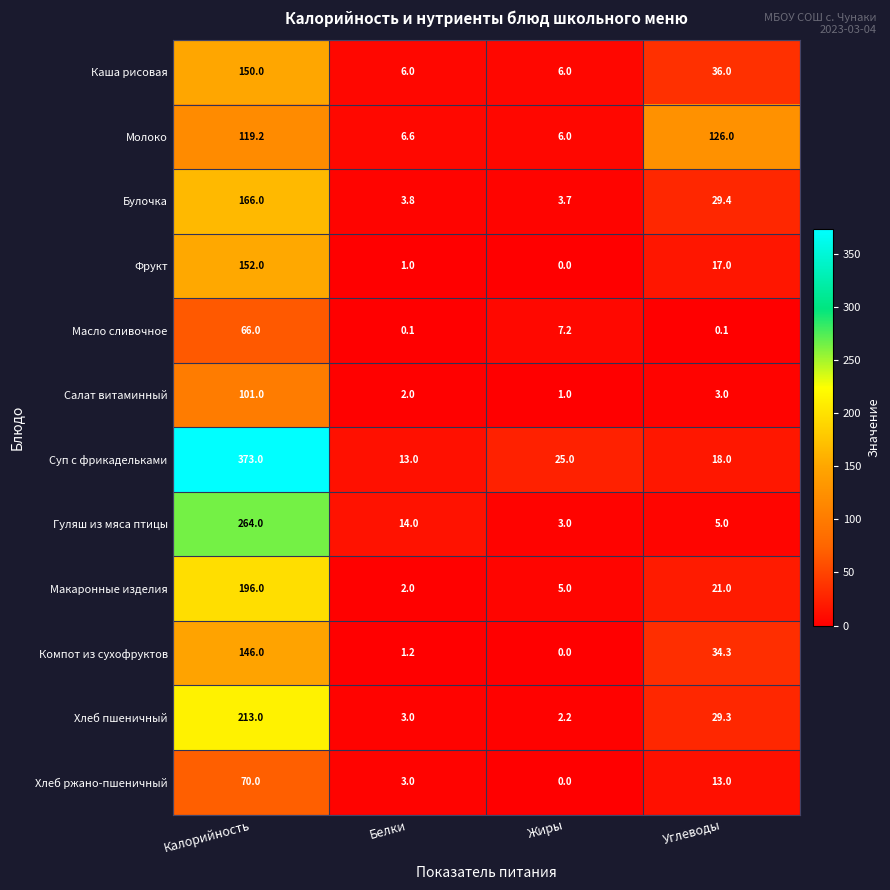

At which label does Салат витаминный reach its minimum?

Жиры